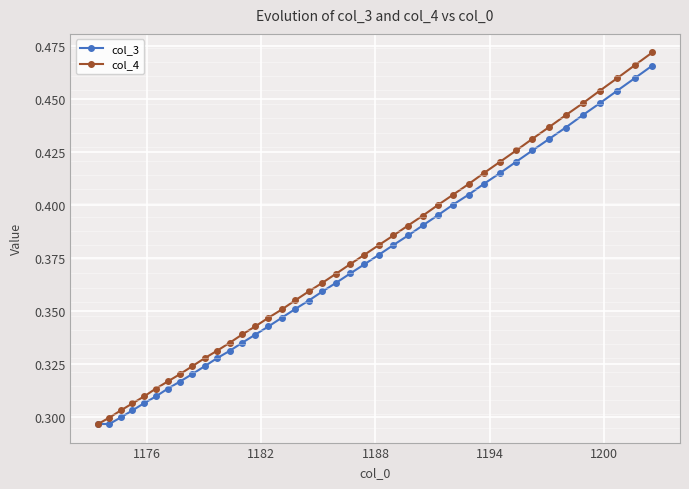

Which series has the largest range (max minus min)?

col_4